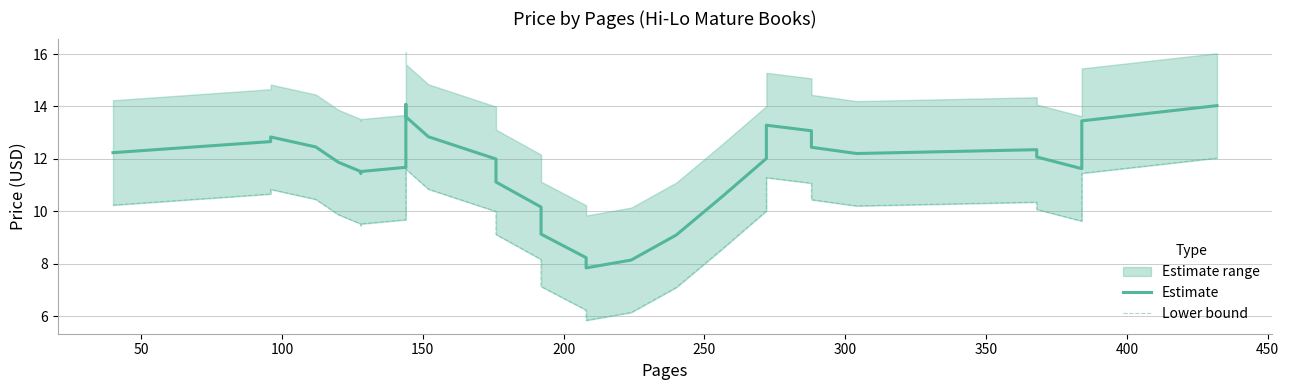

How many lines are shown in the chart?

2